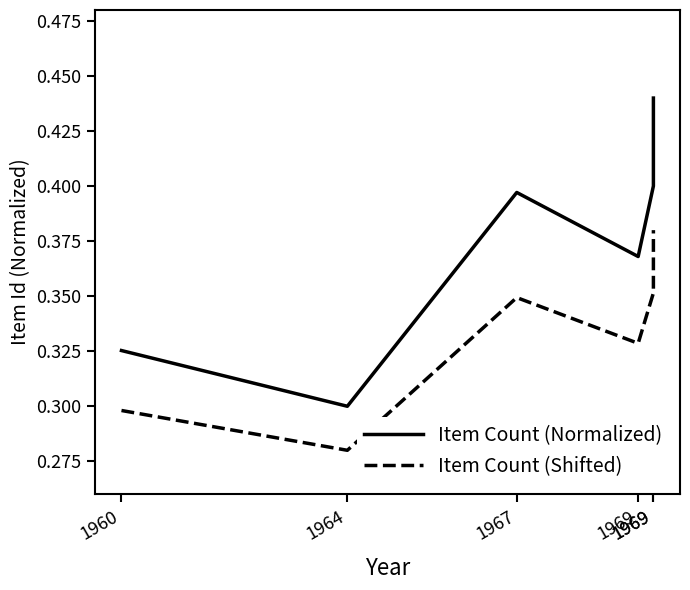

In Item Count (Shifted), how many points are higher than both neighbors (excluding endpoints)?

1